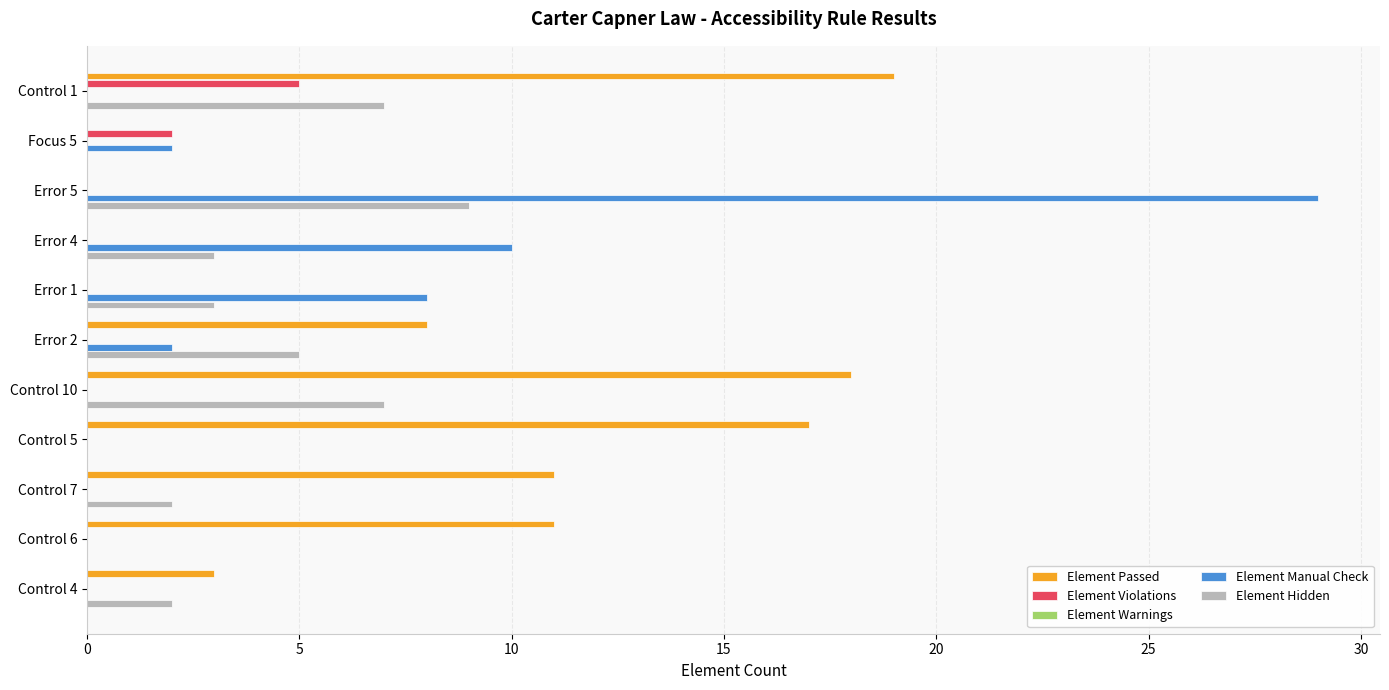

How many distinct data groups are displayed?

4